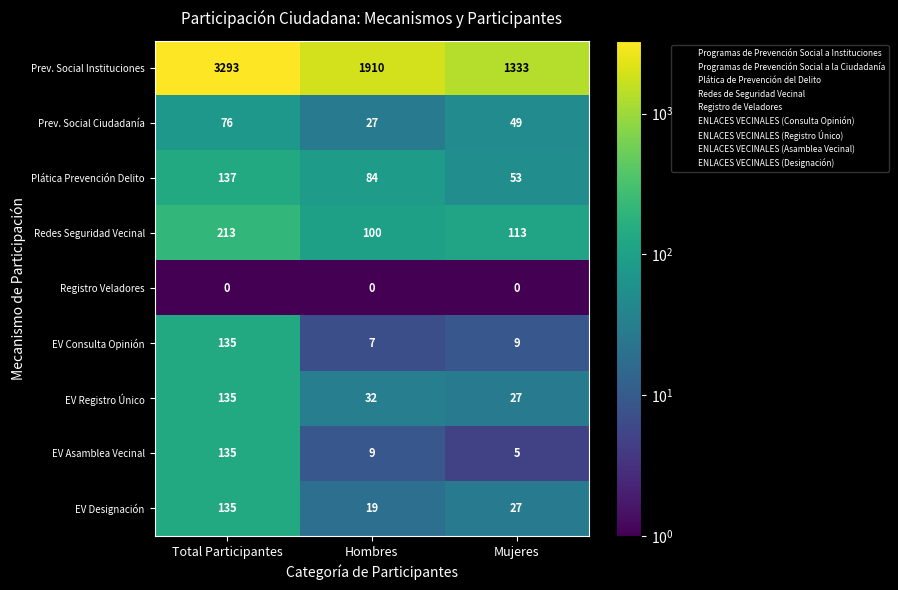

What is the approximate value of EV Registro Único at Mujeres, to the nearest 5?

25